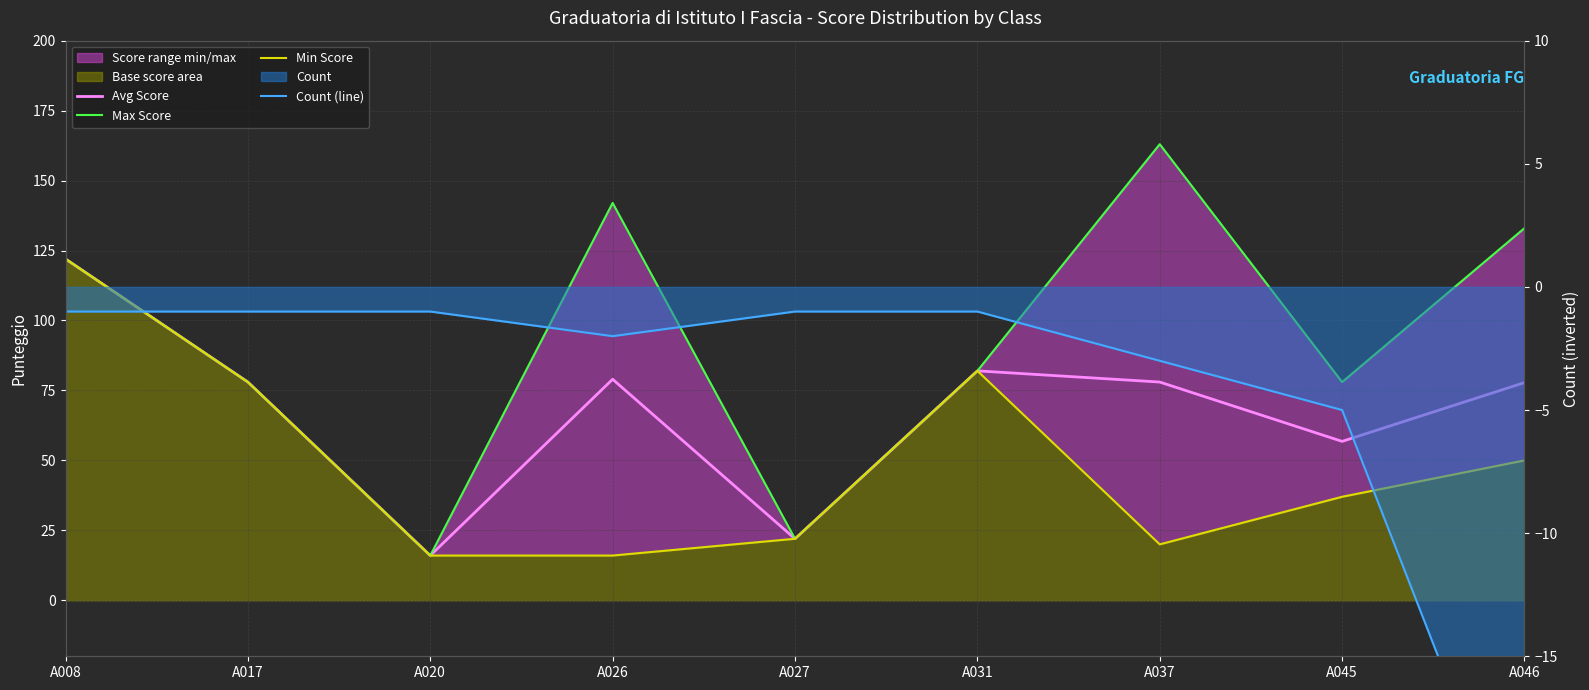

Reading left to right, list all the values displayed in this chart.

Avg Score: A008=122.0	A017=78.0	A020=16.0	A026=79.0	A027=22.0	A031=82.0	A037=78.0	A045=56.8	A046=77.8
Max Score: A008=122.0	A017=78.0	A020=16.0	A026=142.0	A027=22.0	A031=82.0	A037=163.0	A045=78.0	A046=133.0
Min Score: A008=122.0	A017=78.0	A020=16.0	A026=16.0	A027=22.0	A031=82.0	A037=20.0	A045=37.0	A046=50.0
Count (line): A008=-1.0	A017=-1.0	A020=-1.0	A026=-2.0	A027=-1.0	A031=-1.0	A037=-3.0	A045=-5.0	A046=-24.0